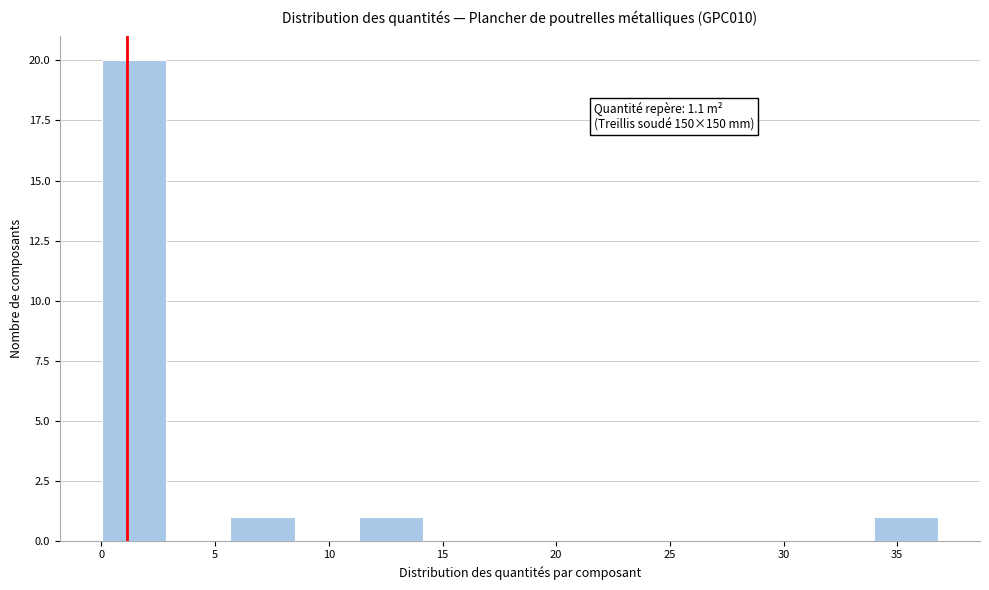

Over which range of the x-axis is the bar tallest?

0.0 to 3.0